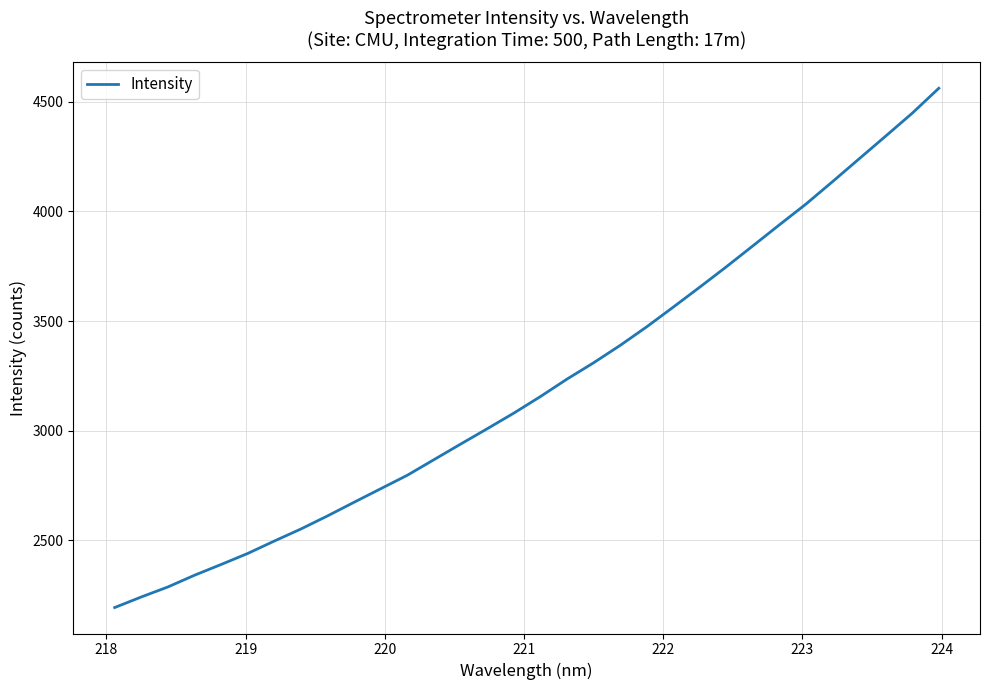

True or false: the data has more than 0 interior local peaks.

False